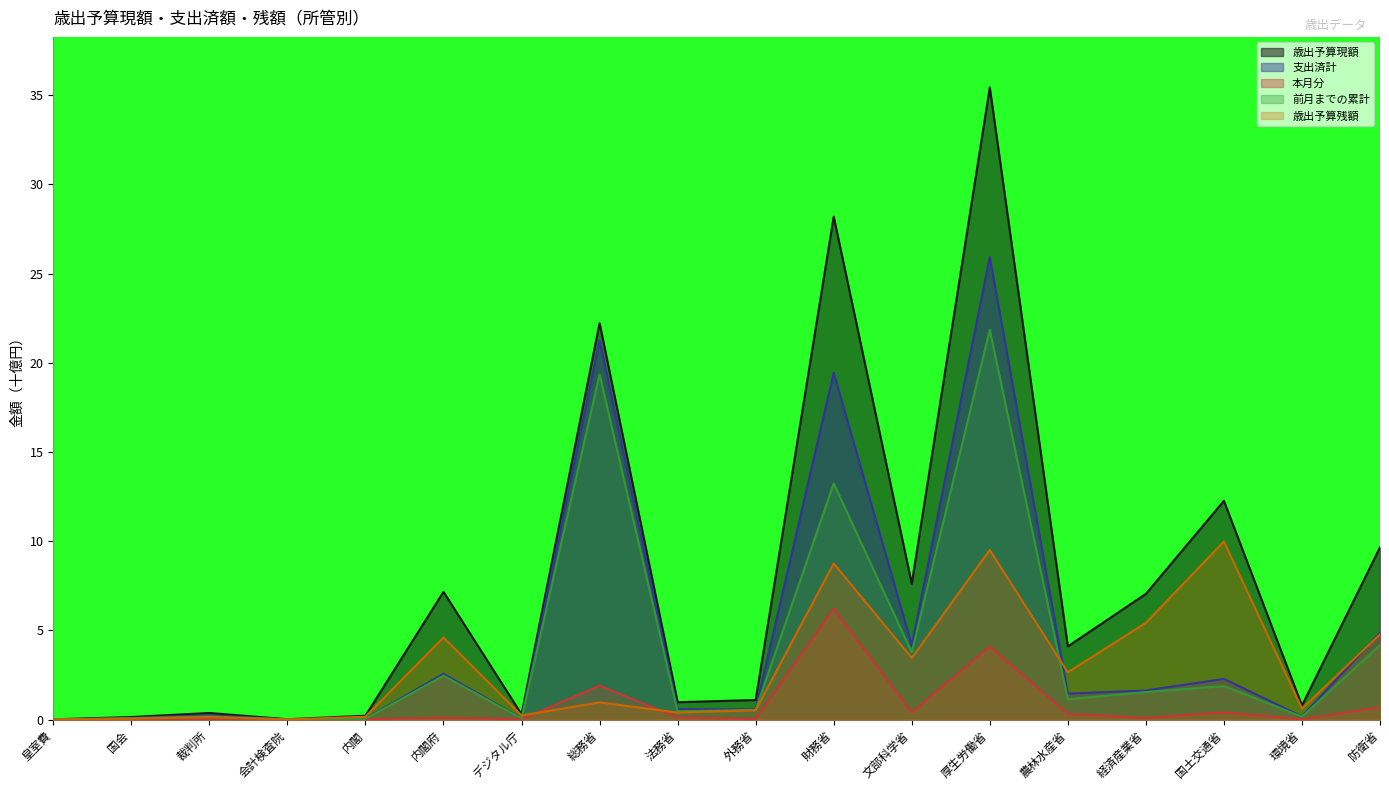

What is the difference between the second highest and minimum values in the 前月までの累計 series?

19.3